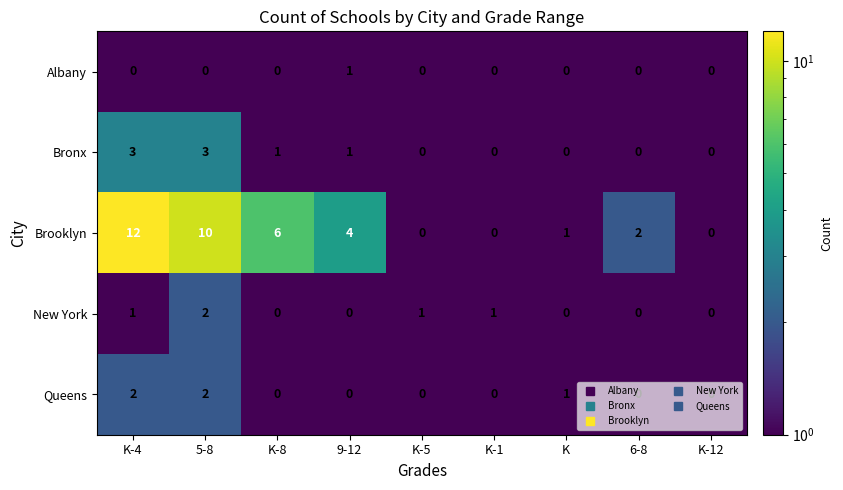

How many data points does each series have?

9